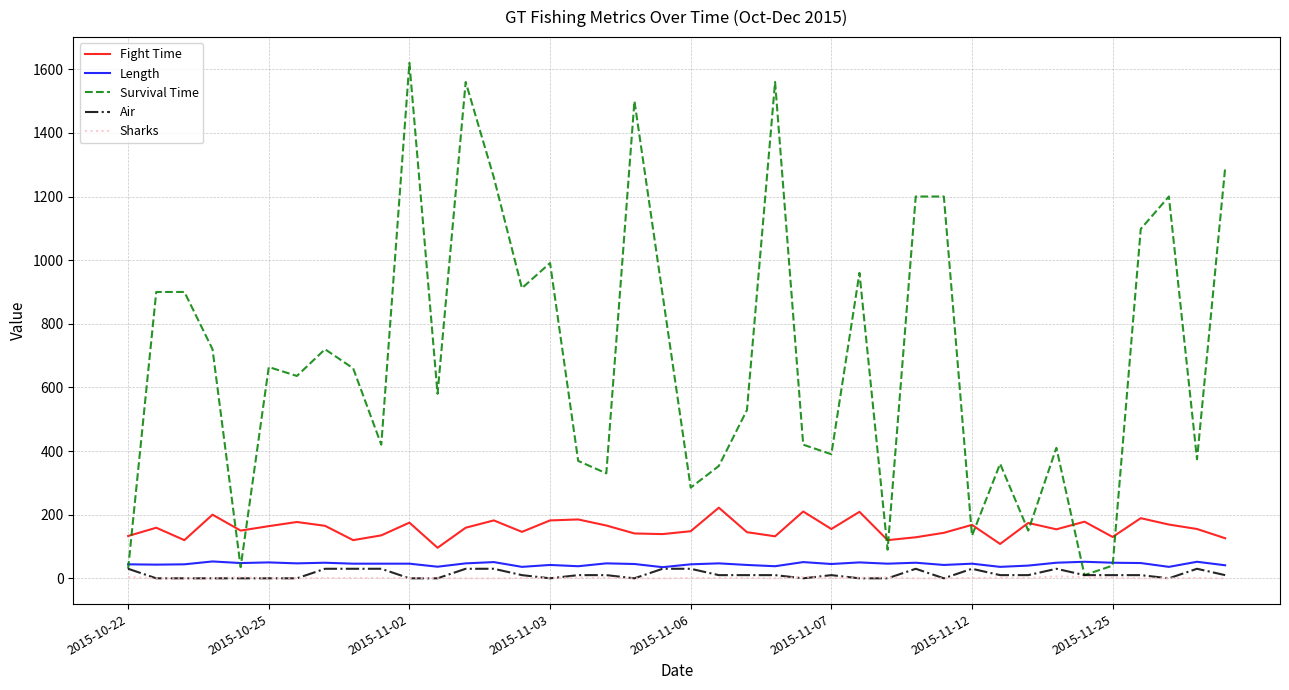

Which series has the largest total across all categories?

Survival Time